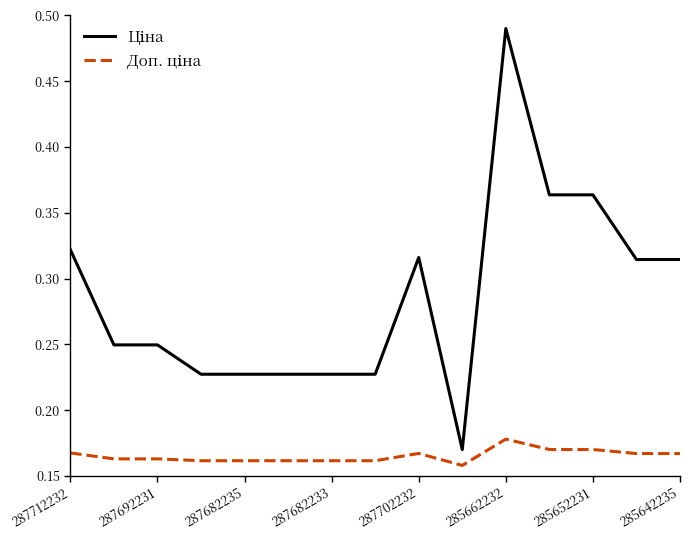

What is the minimum value shown in the chart?

0.2